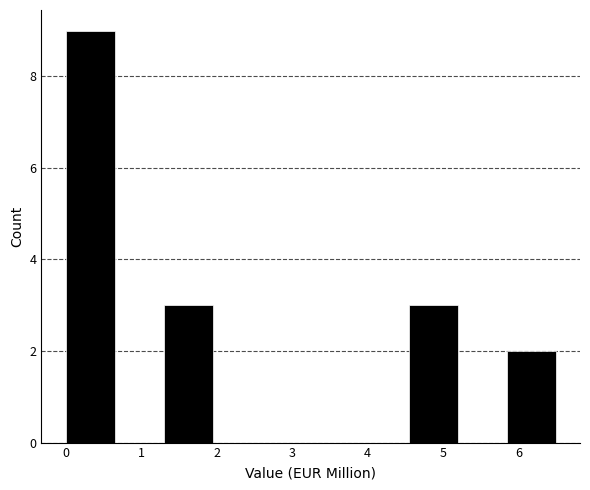

Over which range of the x-axis is the bar tallest?

0.0 to 0.7